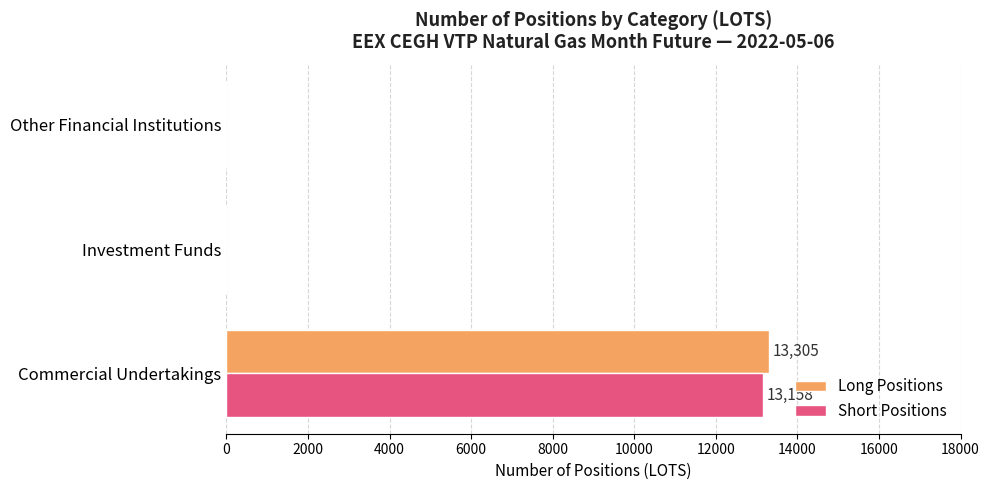

Which series changed the most between Commercial Undertakings and Investment Funds?

Long Positions